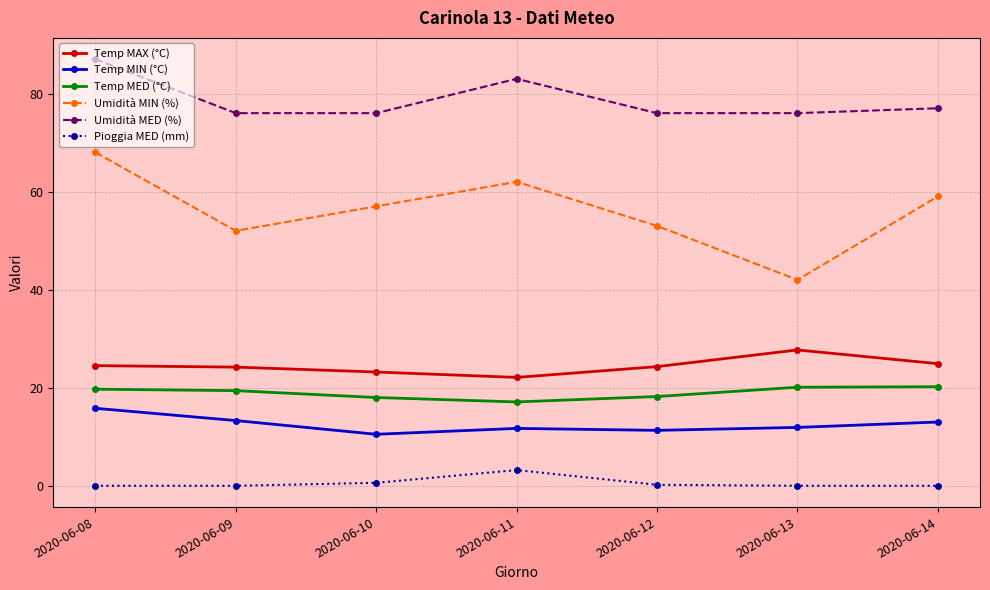

Which category has the highest value across all series?

2020-06-08